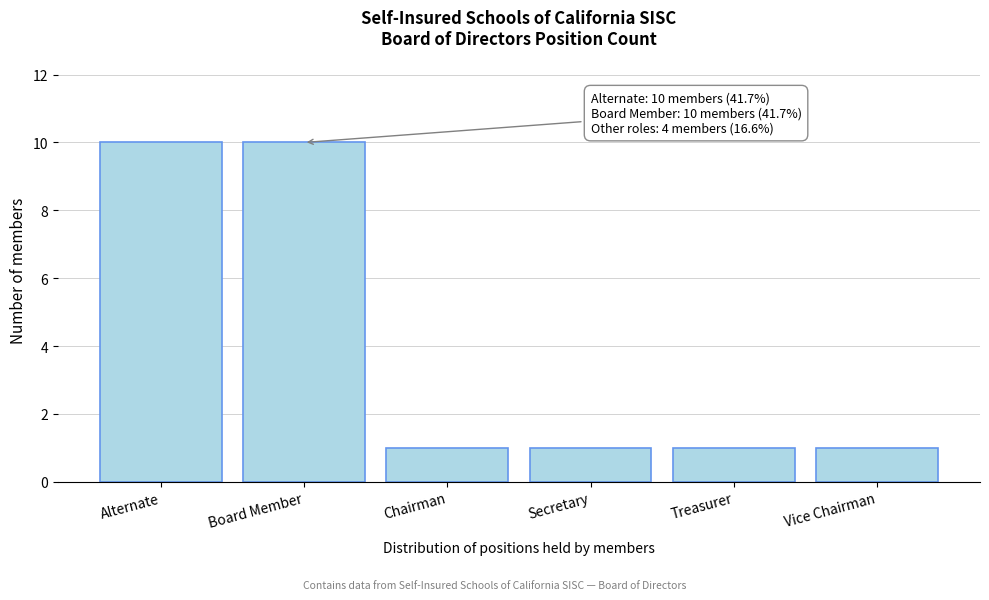

Reading left to right, extract all data points from this chart.

Alternate=10	Board Member=10	Chairman=1	Secretary=1	Treasurer=1	Vice Chairman=1